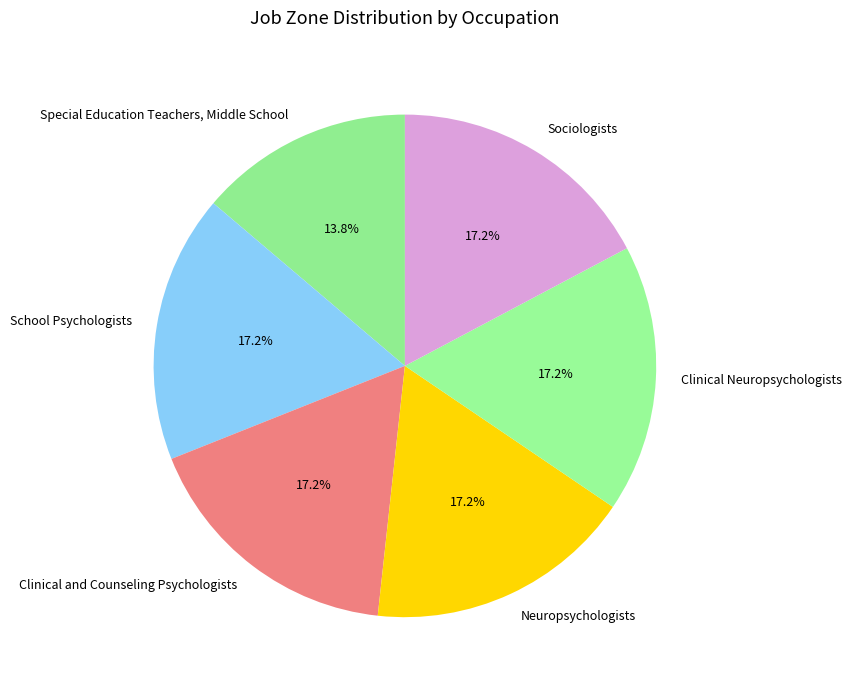

Which category has the smallest portion of the pie?

Special Education Teachers, Middle School